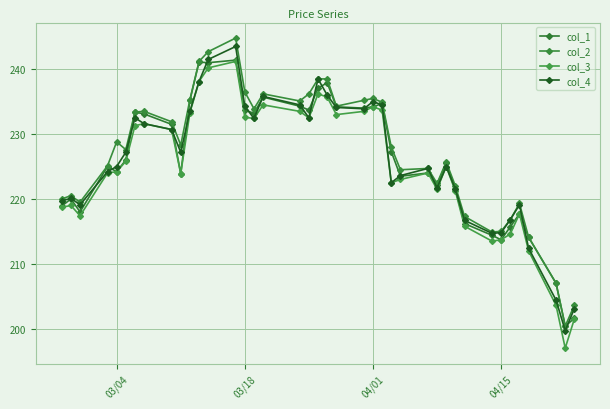

Is this an area chart (filled region under the line)?

No